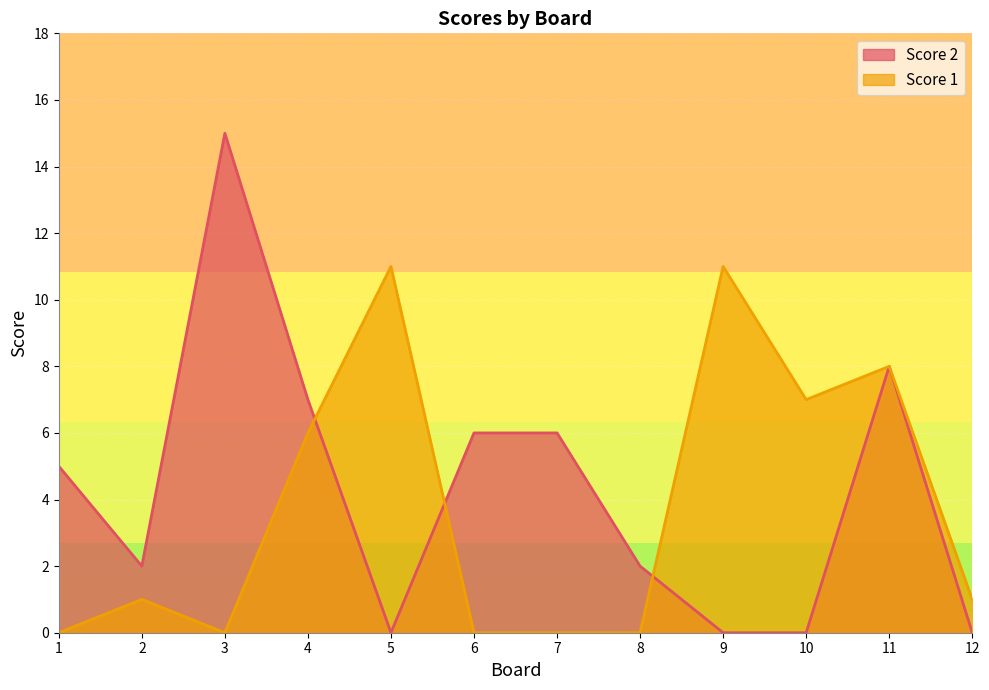

At which category does Score 2 reach its first local valley?

2